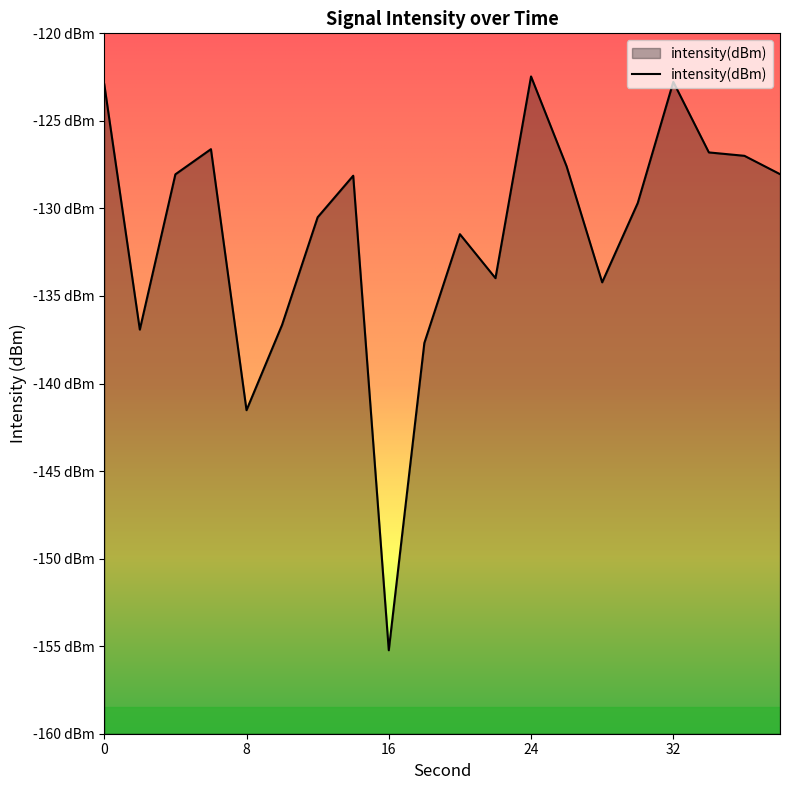

Count the number of values greater than -128.

7